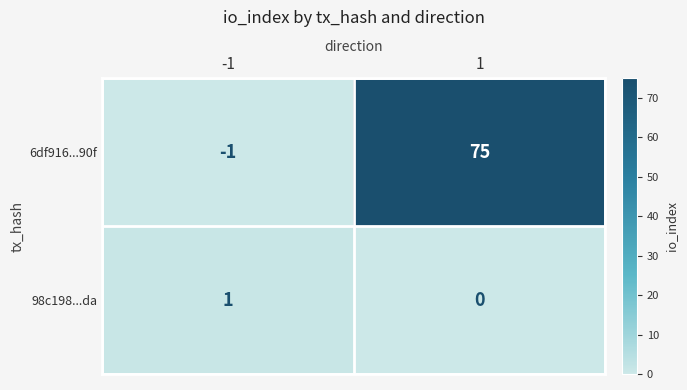

Between -1 and 1, which series saw the biggest shift?

6df916...90f